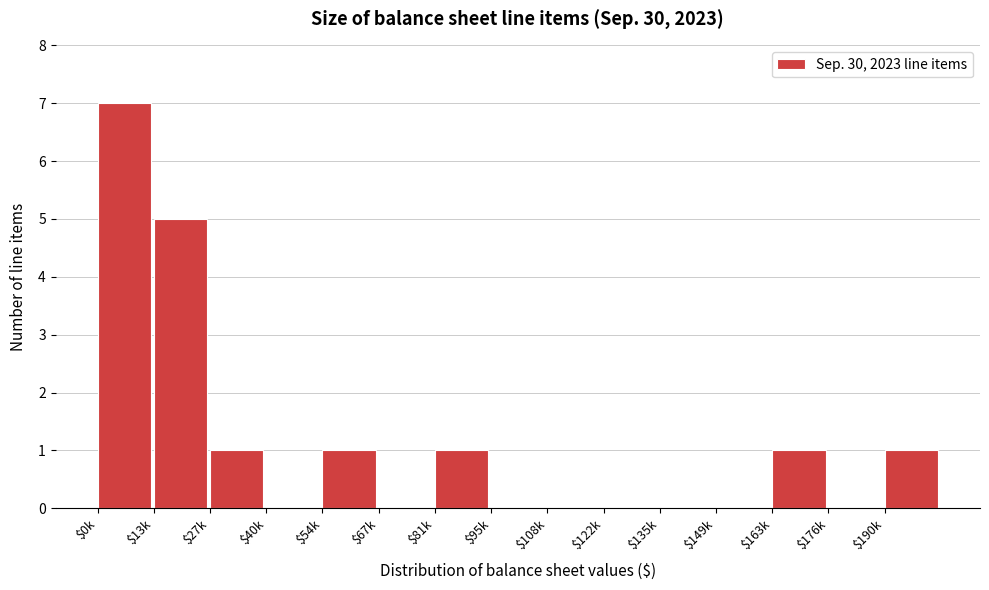

What is the sum of all values?

17